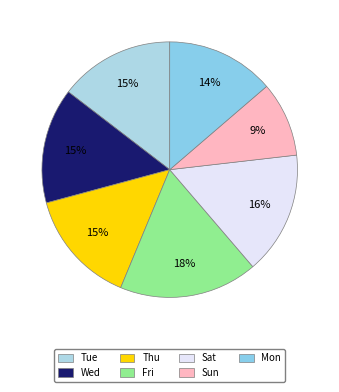

Count the number of slices in the pie.

7